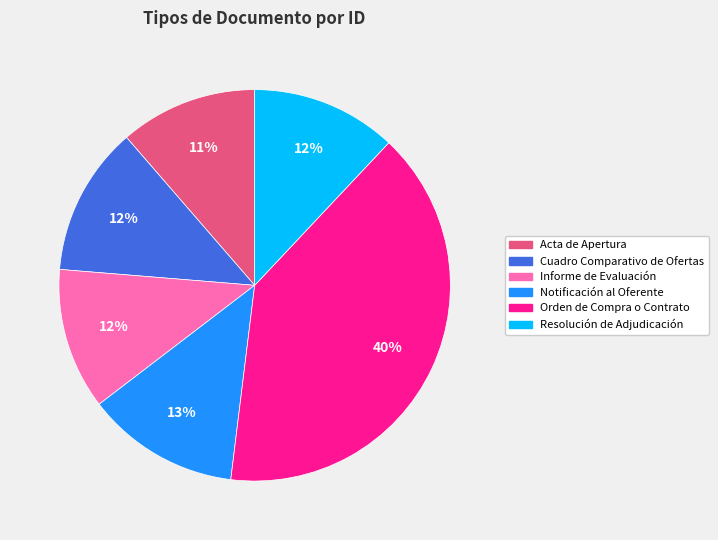

Combined, do Informe de Evaluación and Orden de Compra o Contrato account for over 50%?

Yes